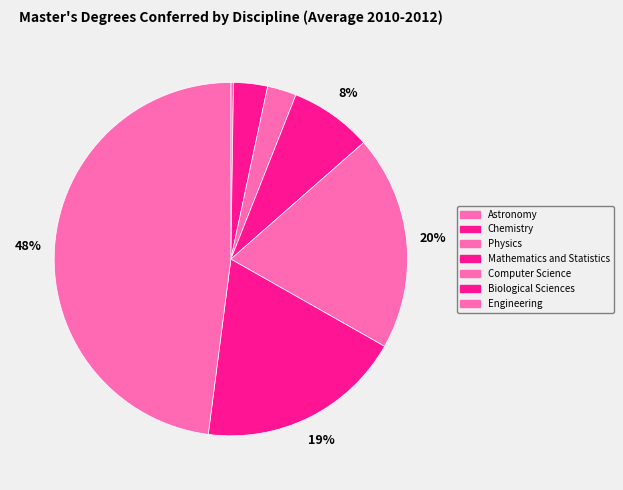

Does Physics represent more than half of the total?

No